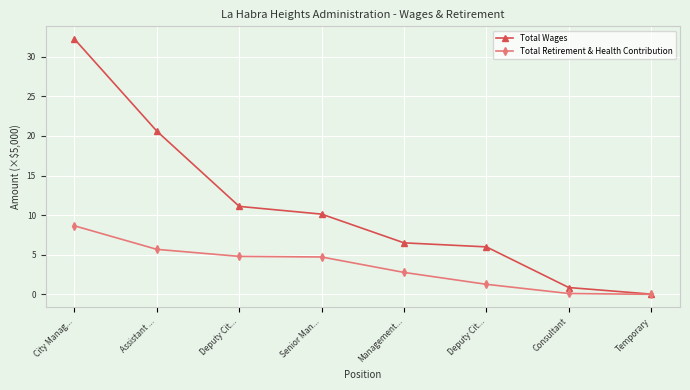

Which category has the highest value across all series?

City Manag...